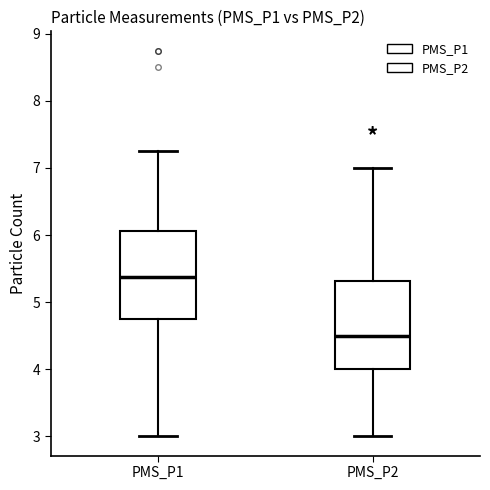

Reading left to right, transcribe this box plot: for each box, give where its median line is, the range the box spans, and where its two whiskers end, as read against the y-axis. The values are not printed on the chart, so give them approximately, as read against the axis.

PMS_P1: median 5.4, box 4.8 to 6.1, whiskers 3.0 to 7.3
PMS_P2: median 4.5, box 4.0 to 5.3, whiskers 3.0 to 7.0